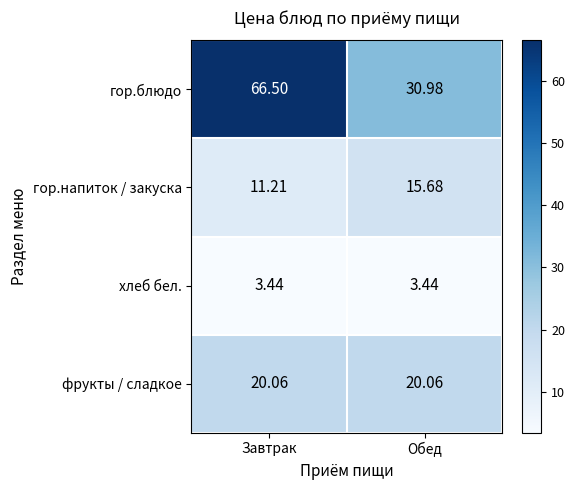

How many categories are shown in the chart?

2